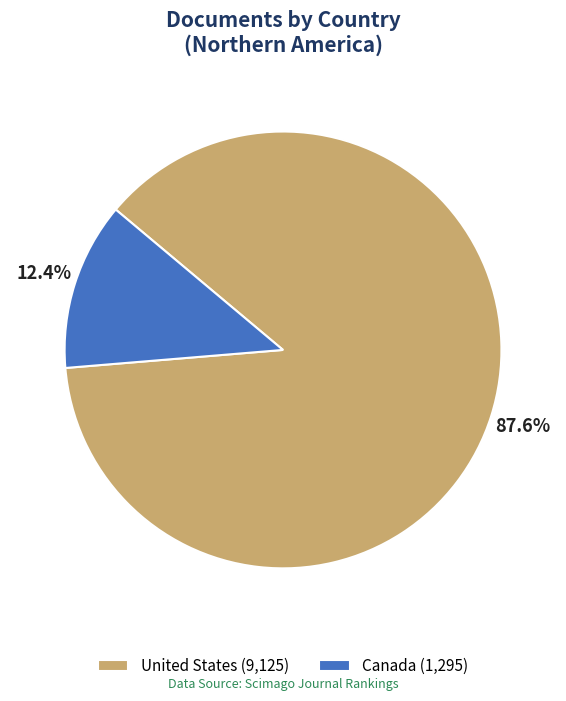

Between Canada (1,295) and United States (9,125), which is larger?

United States (9,125)